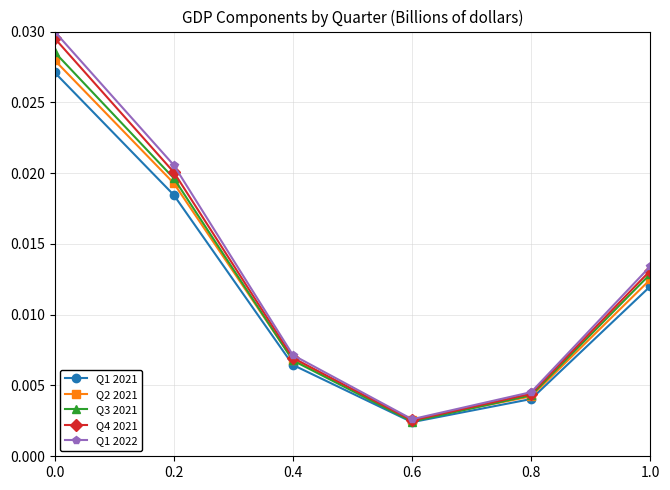

At 0.2, list the series in order from smallest to largest.

Q1 2021, Q2 2021, Q3 2021, Q4 2021, Q1 2022